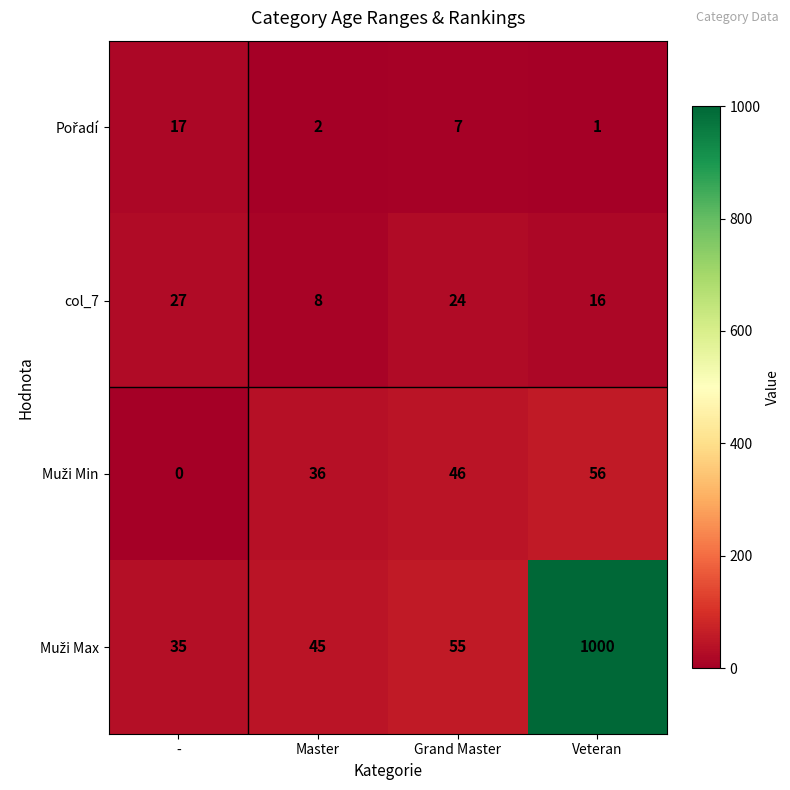

At which category is the sum across all series the highest?

Veteran